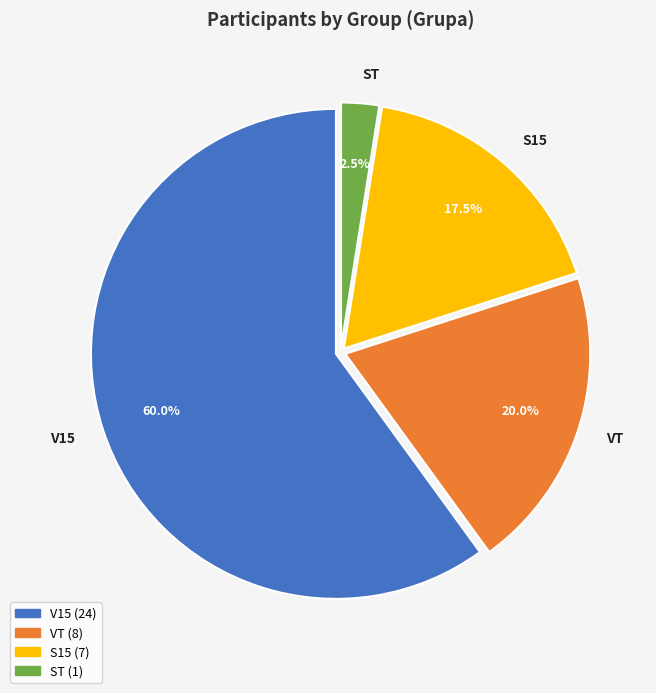

Does S15 account for over 50% of the chart?

No